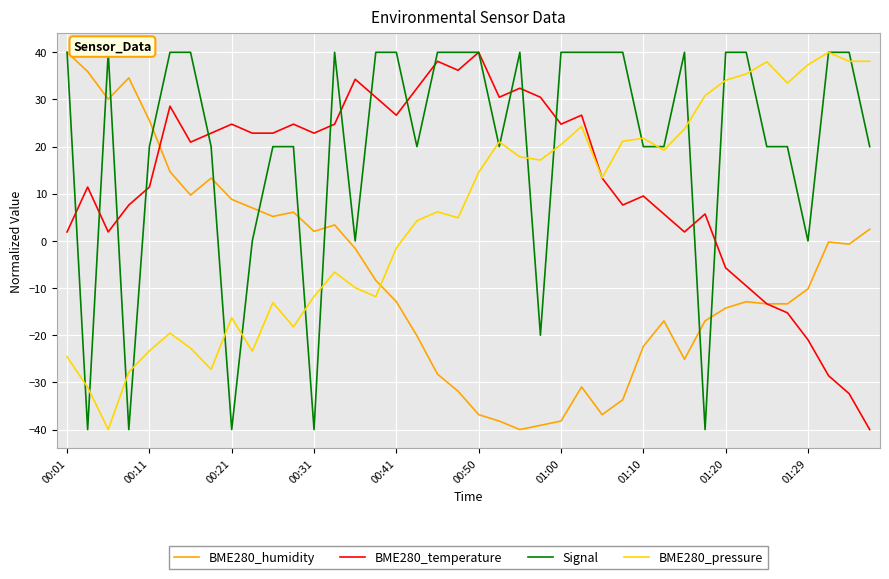

True or false: Signal has a value of 20.0 at 17.

True